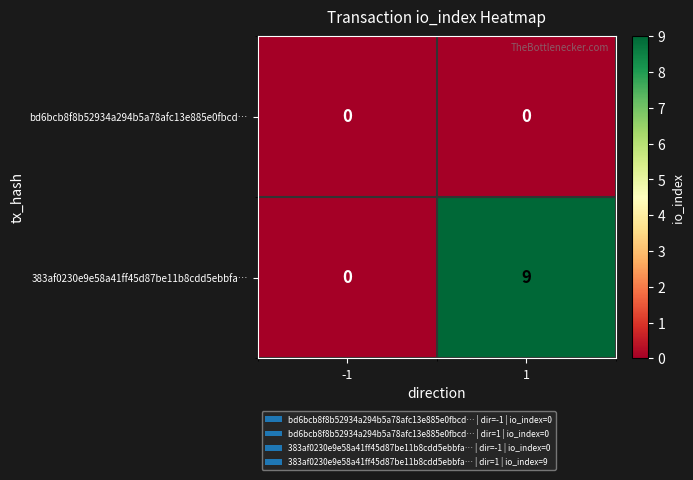

Which series has the largest range (max minus min)?

383af0230e9e58a41ff45d87be11b8cdd5ebbfa…